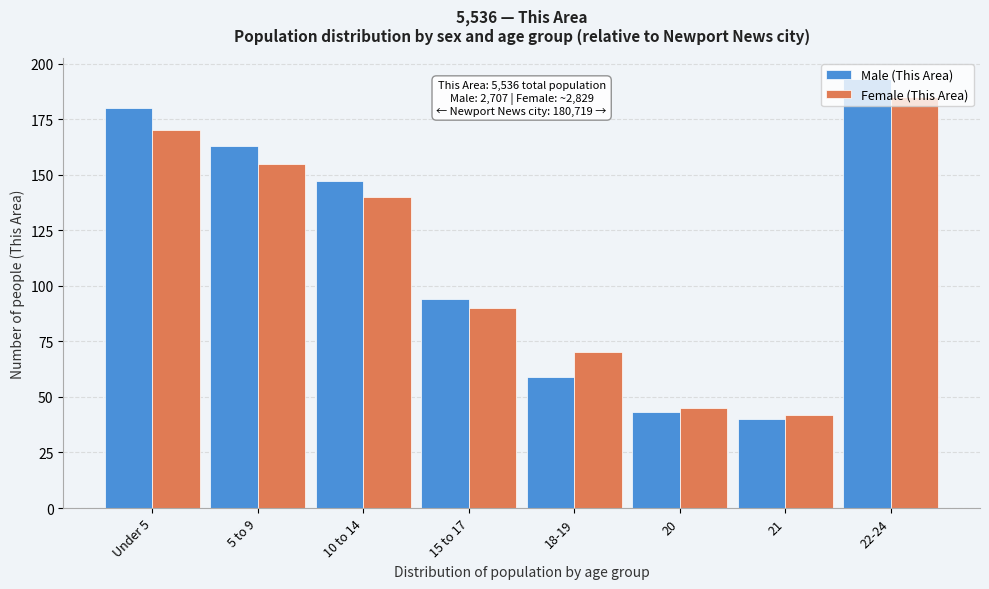

The Female (This Area) series shows 155 at 5 to 9. True or false?

True